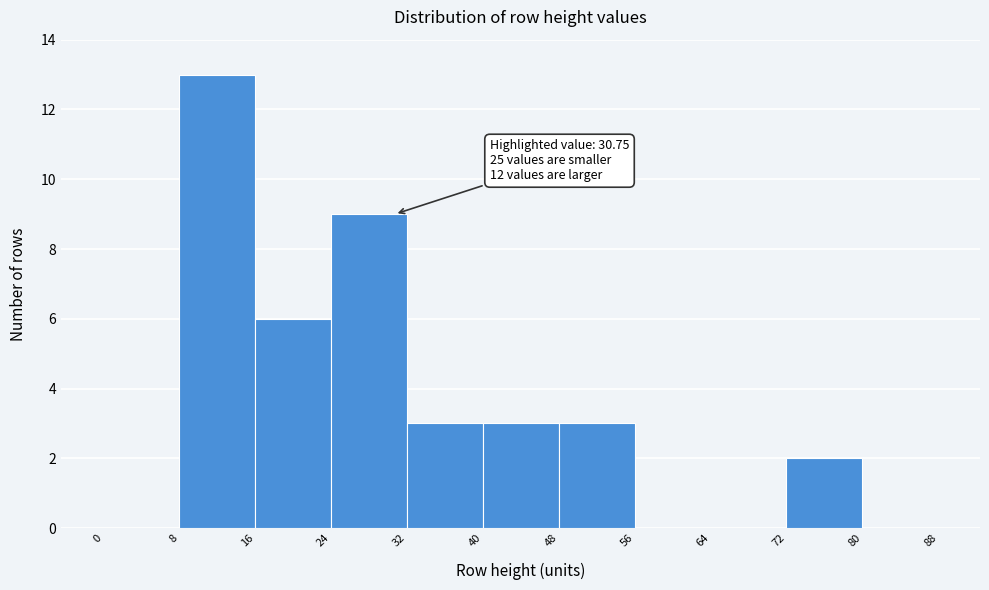

Over which range of the x-axis is the bar tallest?

8 to 16